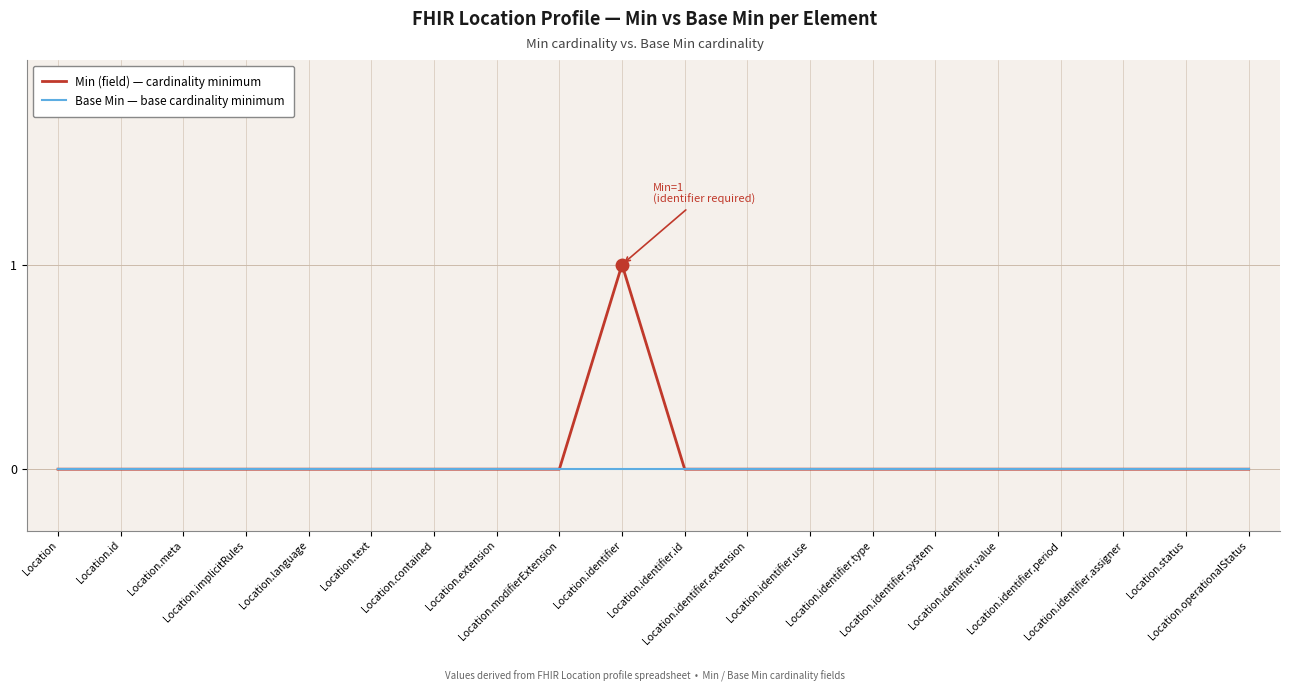

At which category is the sum across all series the highest?

Location.identifier